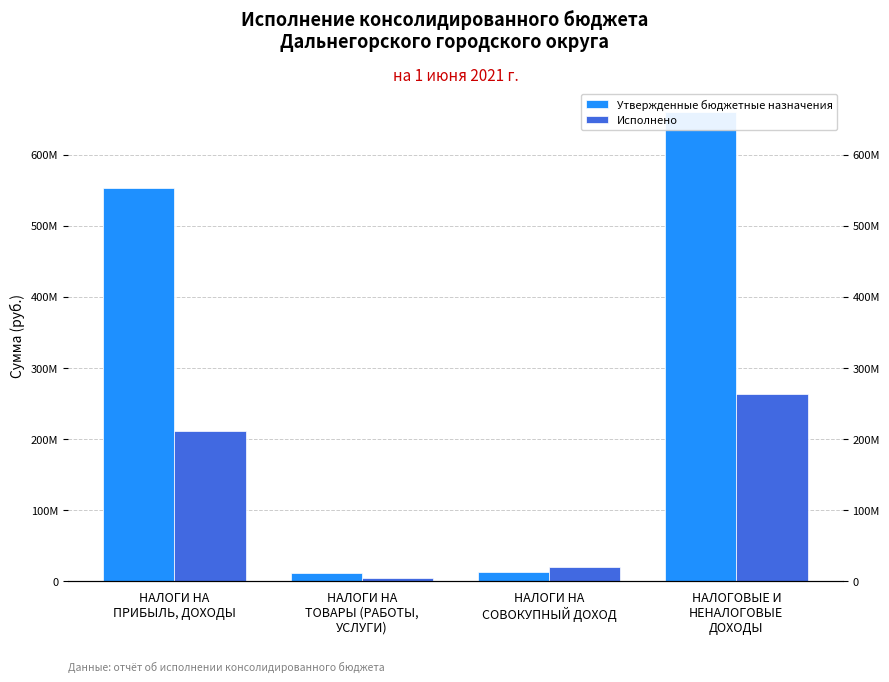

How many bars are there in total?

8